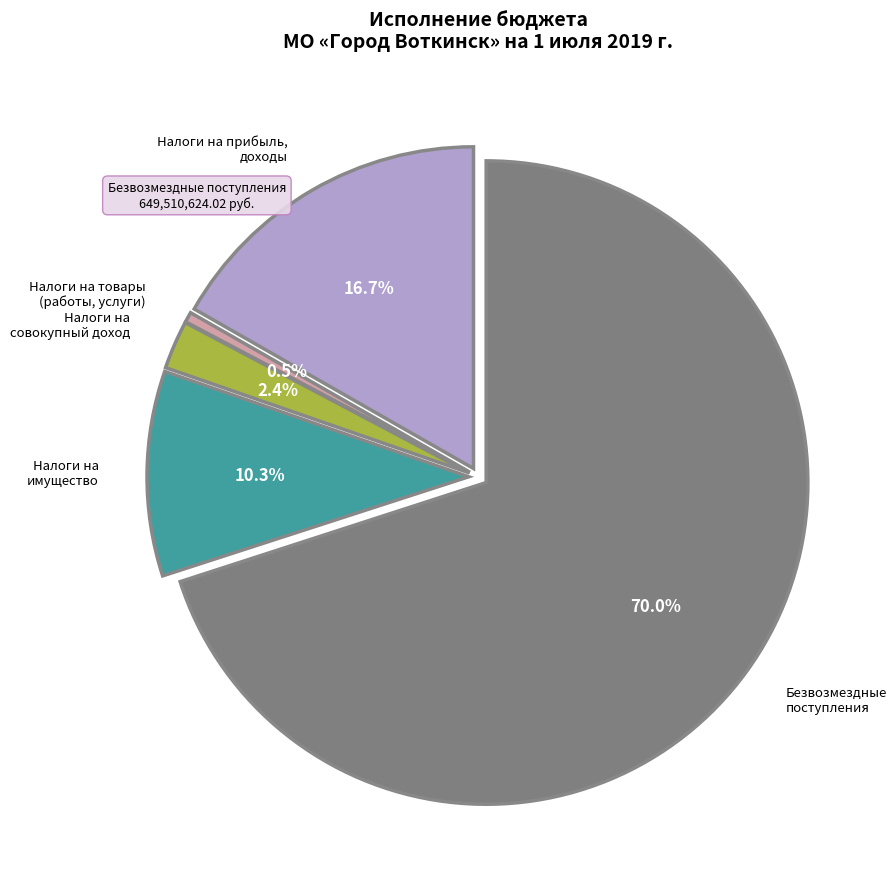

Is it true that НАЛОГИ НА СОВОКУПНЫЙ ДОХОД is 15% of the pie?

False